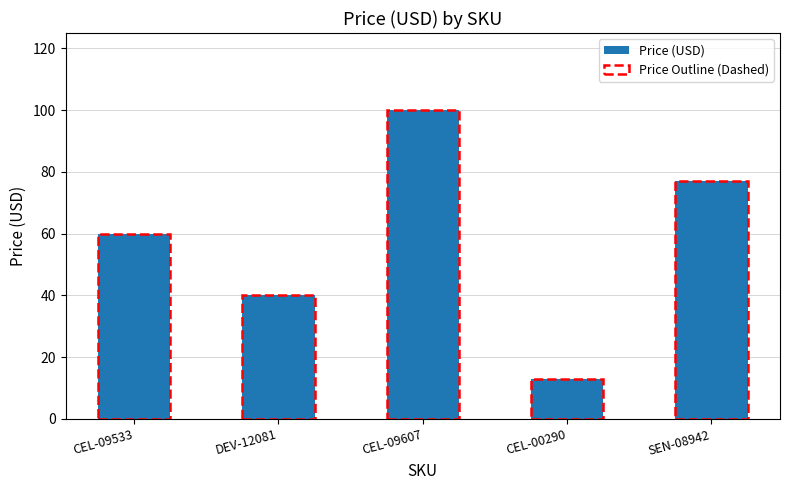

What is the difference between the maximum and minimum values?

87.0